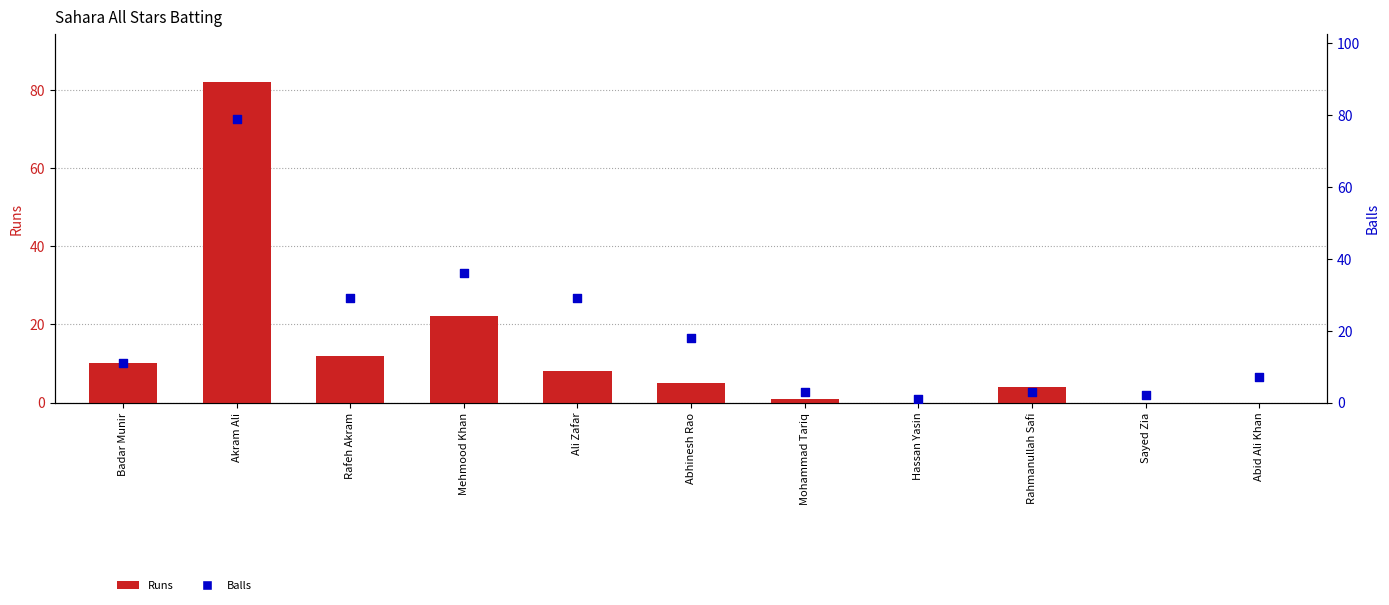

At which category is the sum across all series the highest?

Akram Ali